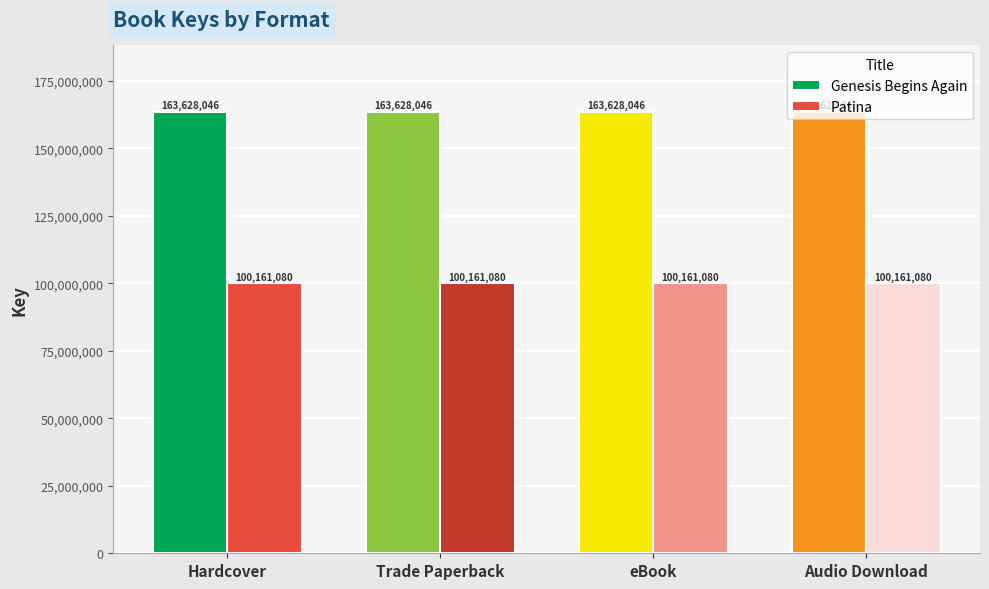

Is it true that Patina equals 29215947 at Audio Download?

False